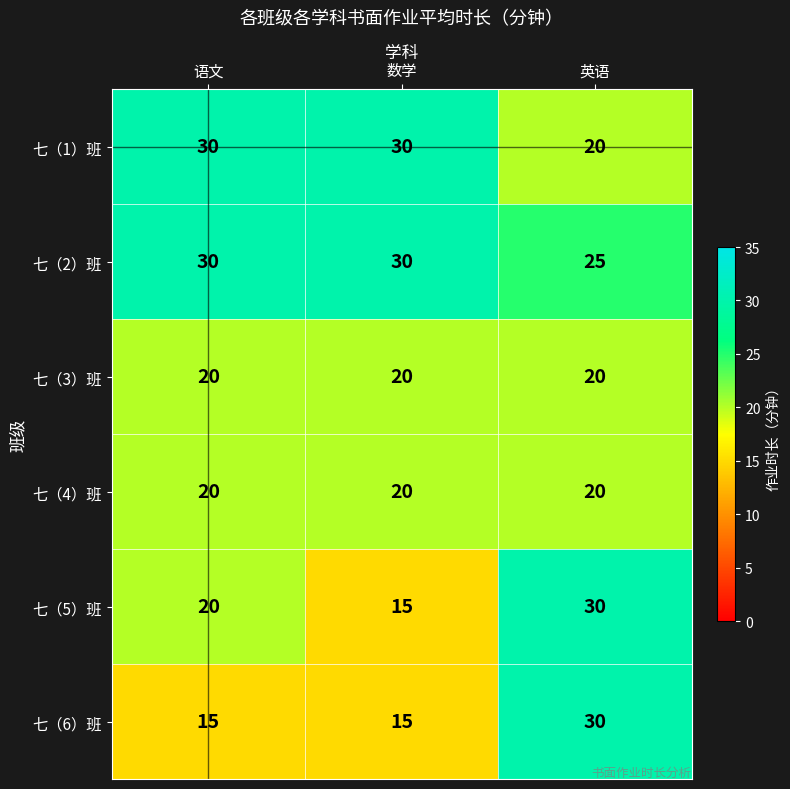

True or false: 七（1）班 has a value of 30 at 数学.

True